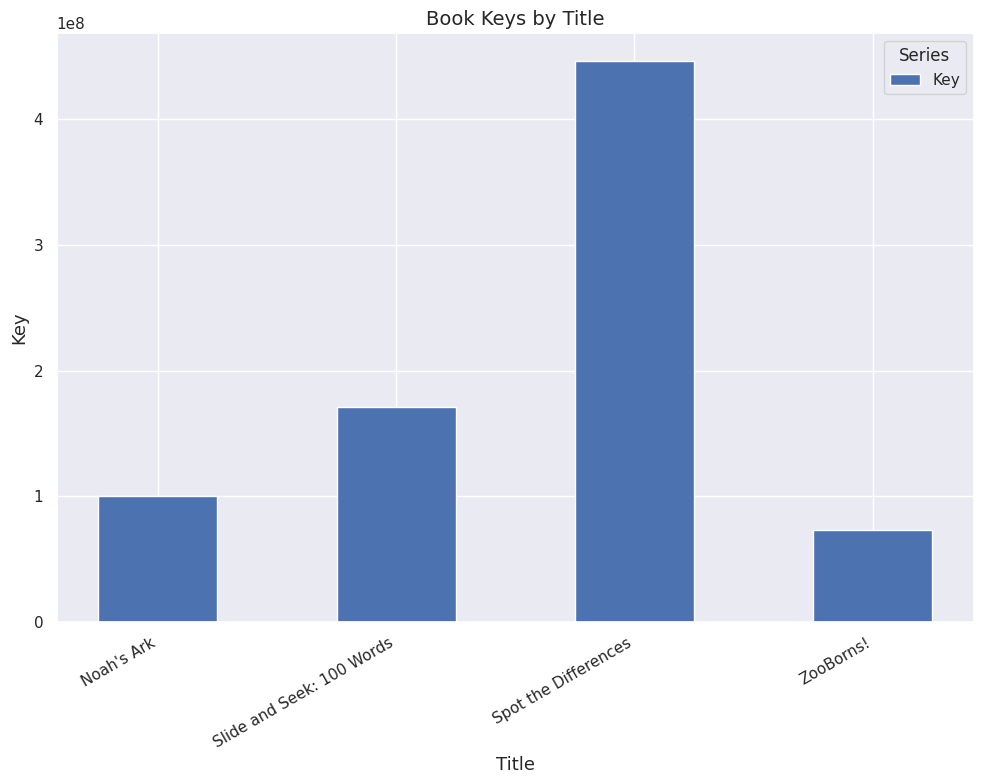

The value at Slide and Seek: 100 Words is 171126516. True or false?

True